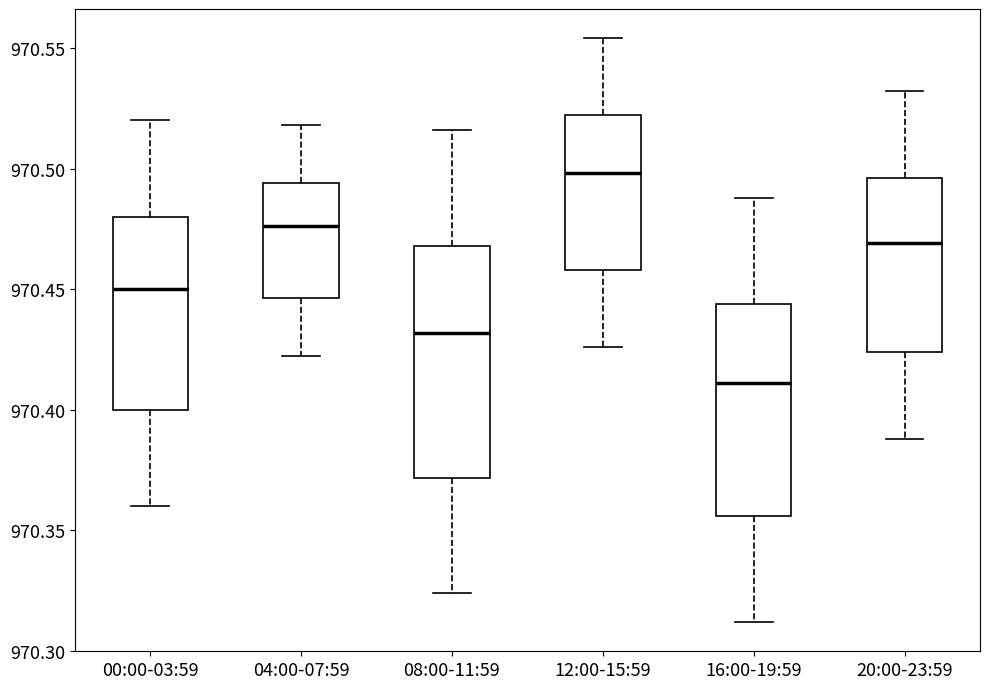

Comparing the boxes themselves (not the whiskers), which one is the tallest?

08:00-11:59